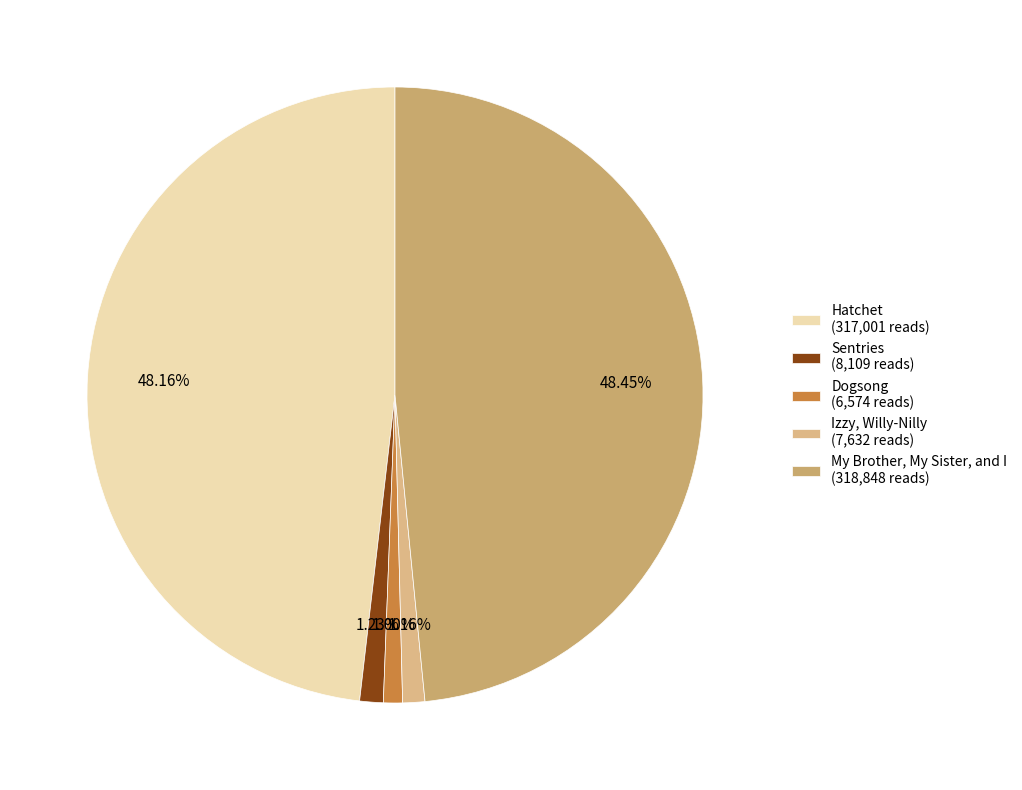

To the nearest percent, what is the combined percentage of Dogsong and Hatchet?

49%